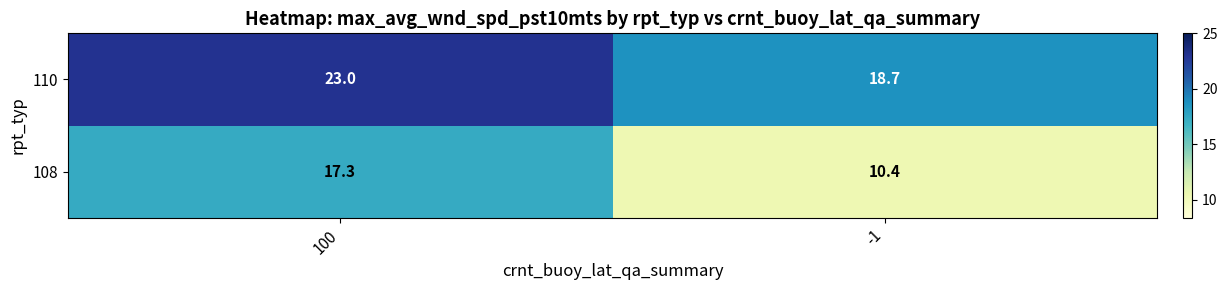

Count the number of data series in this chart.

2